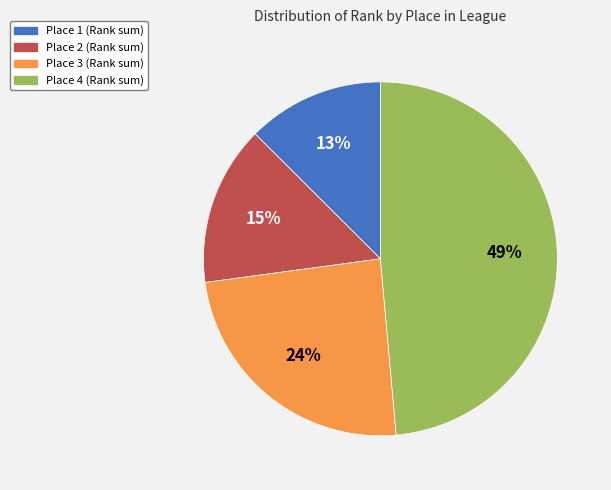

To the nearest percent, what is the difference between the largest and smallest slice percentages?

36%